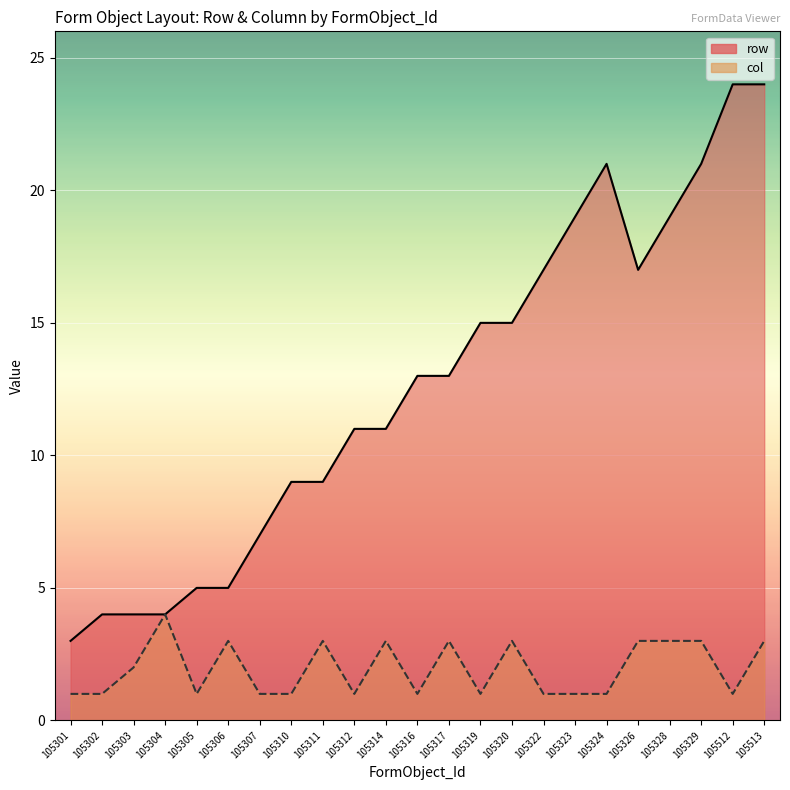

Reading right to left, what are all the values shown in this chart?

row: 24	24	21	19	17	21	19	17	15	15	13	13	11	11	9	9	7	5	5	4	4	4	3
col: 3	1	3	3	3	1	1	1	3	1	3	1	3	1	3	1	1	3	1	4	2	1	1